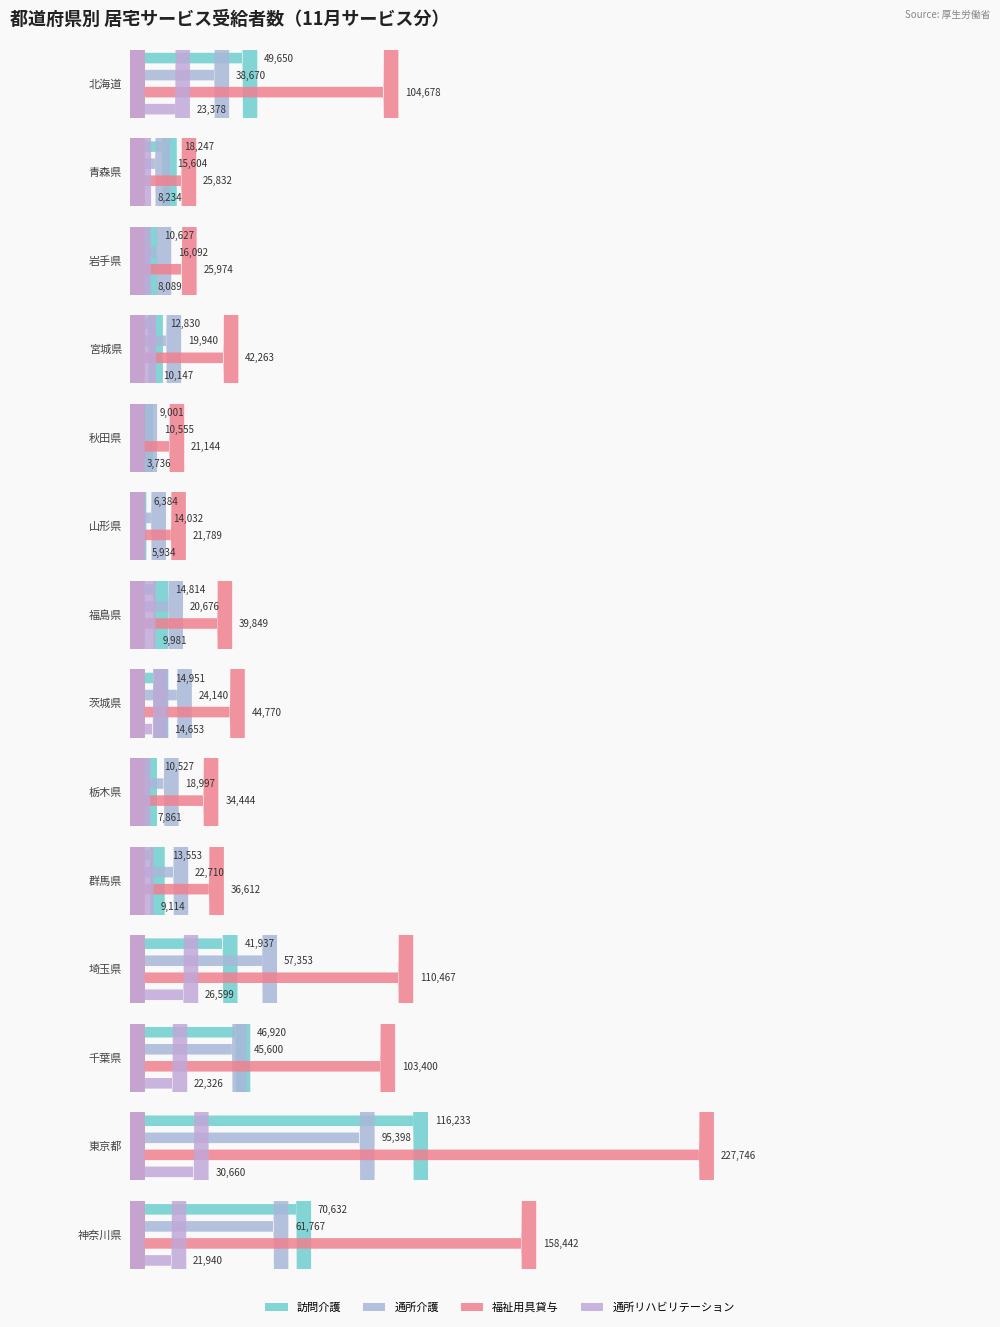

What is the spread (max minus min) of values at 山形県?

15855